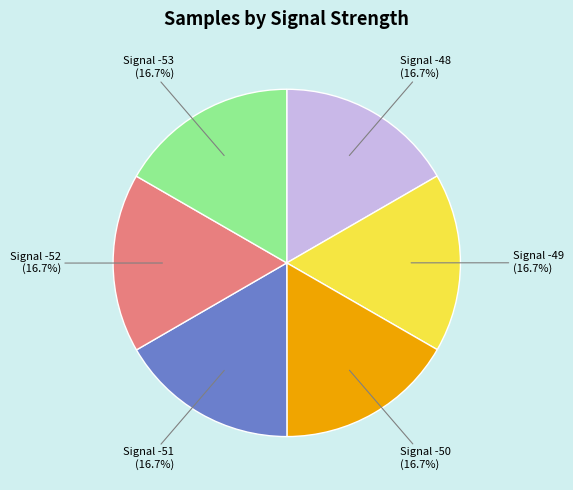

Does any single category account for the majority?

No